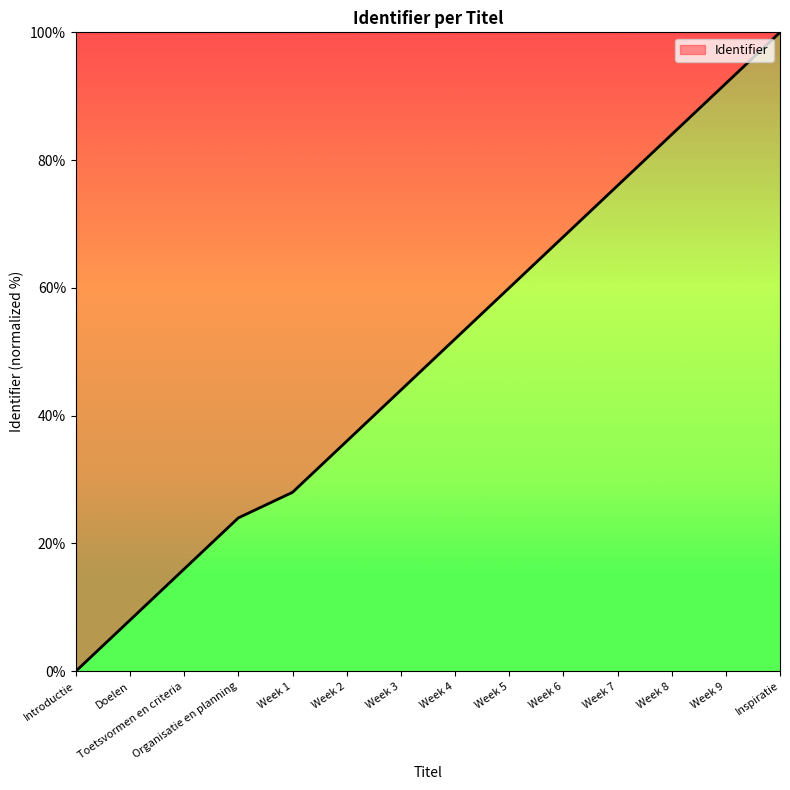

Read the value at Week 2.

36.0